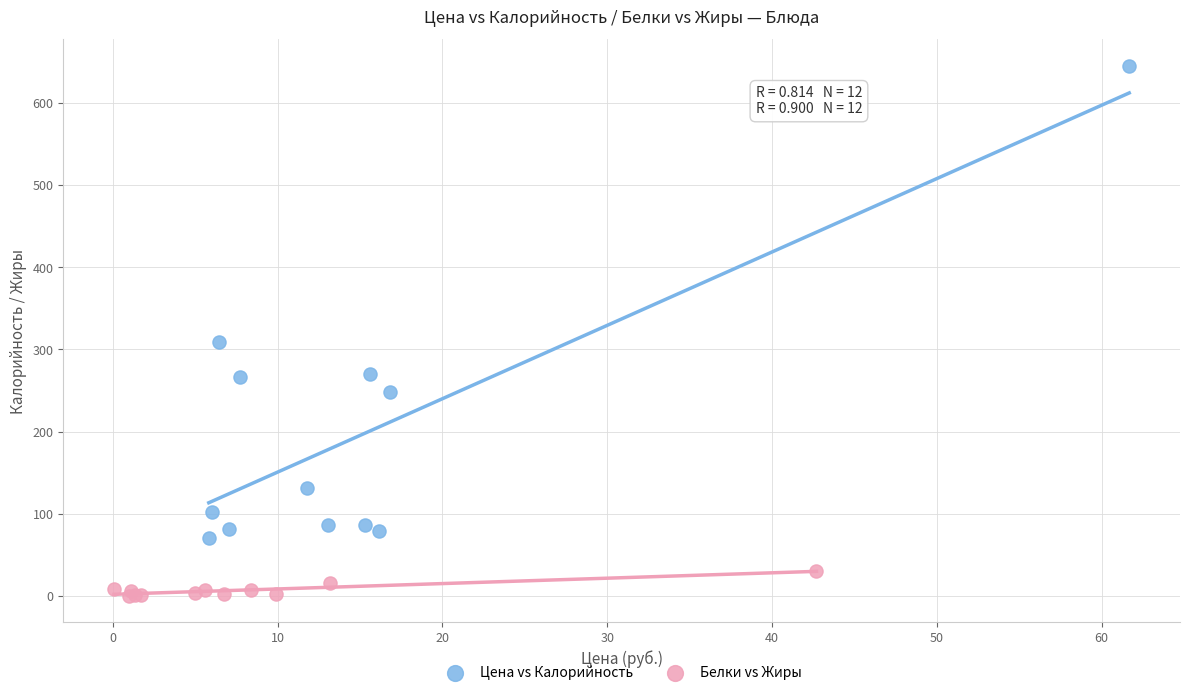

Which series reaches the minimum Y coordinate?

Белки vs Жиры